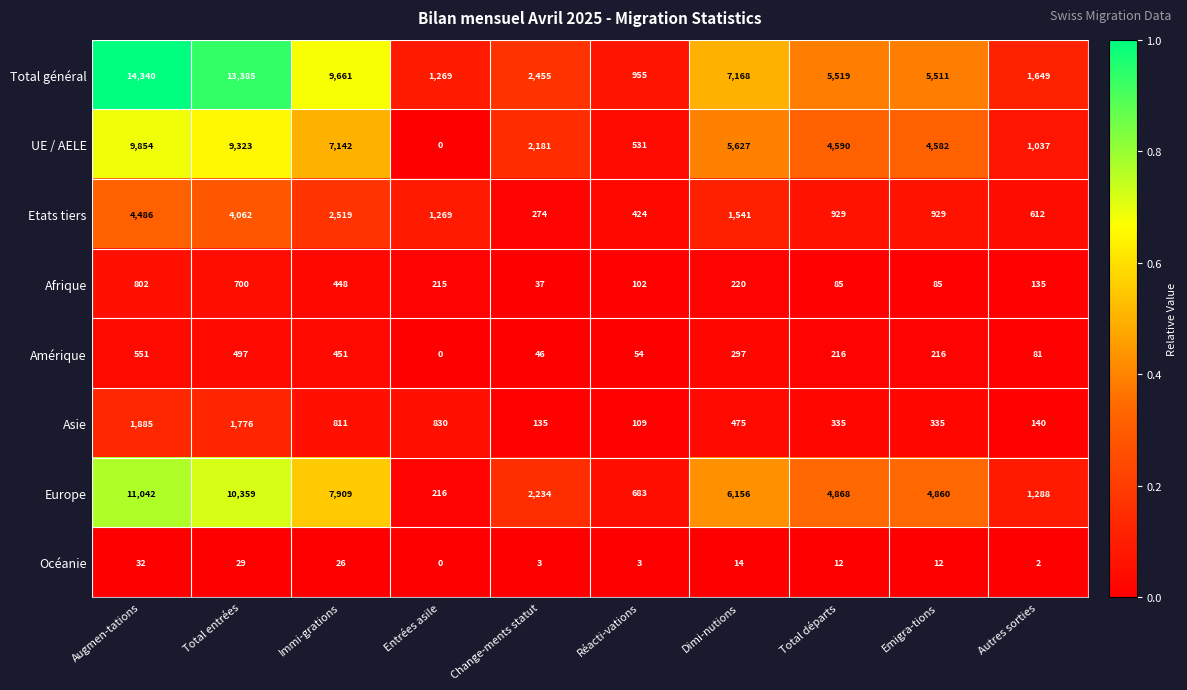

Where does the Amérique series first go above 216?

Augmen-tations